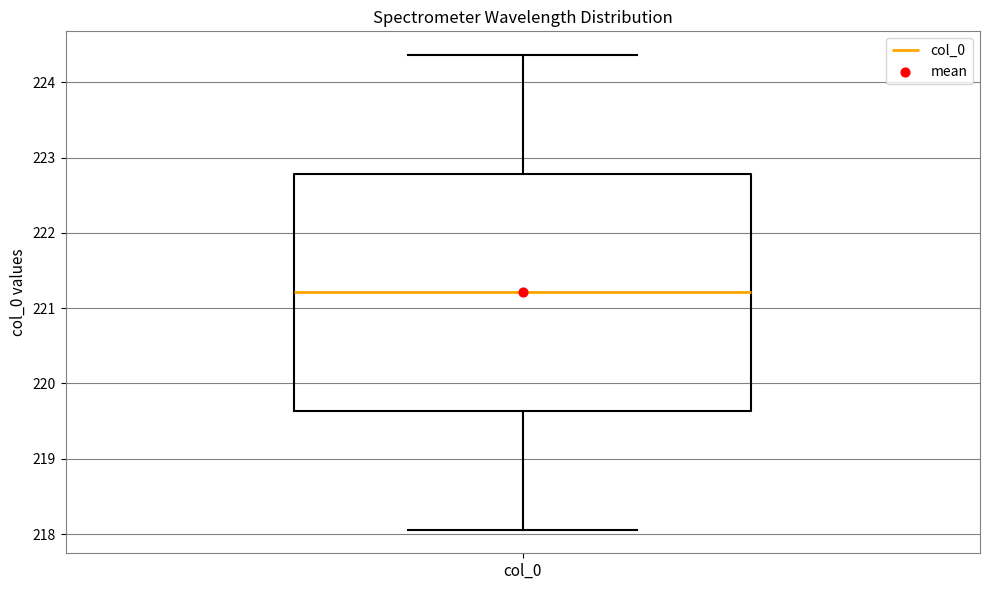

Read this box plot against the y-axis: the position of the median line, the range covered by the box, and the ends of both whiskers. The values are not printed on the chart, so give them approximately, as read against the axis.

median 221.2, box 219.6 to 222.8, whiskers 218.1 to 224.4